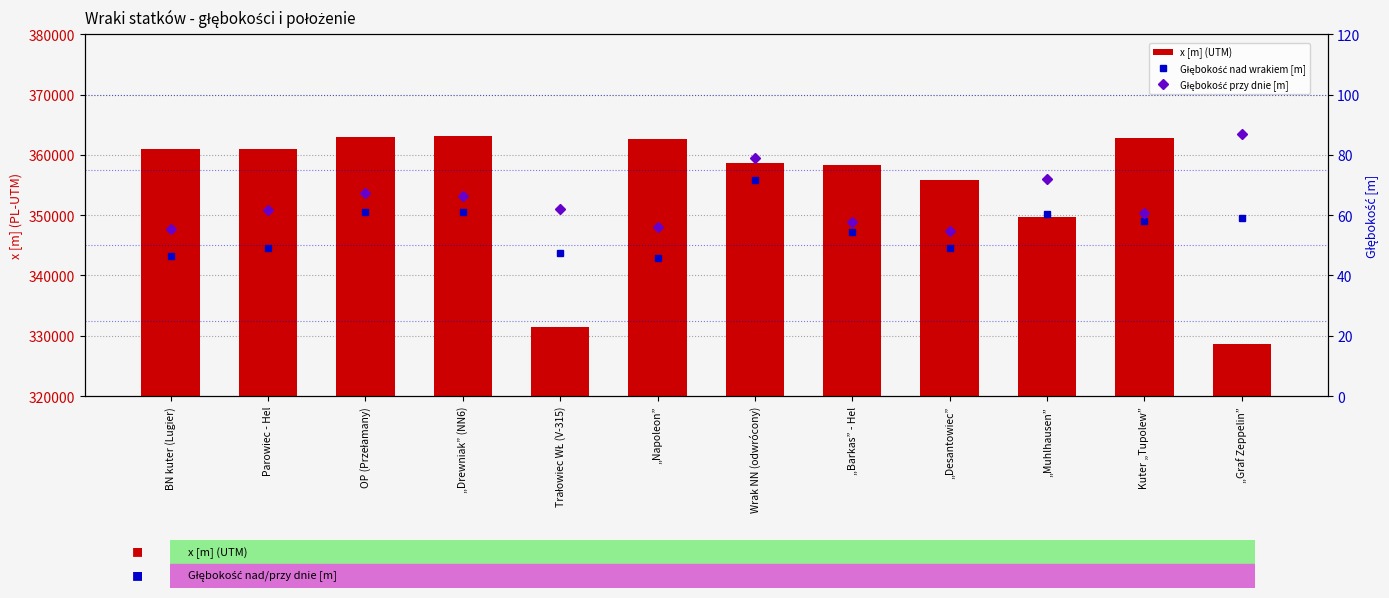

Which has a higher value, „Barkas” - Hel or „Muhlhausen”?

„Barkas” - Hel